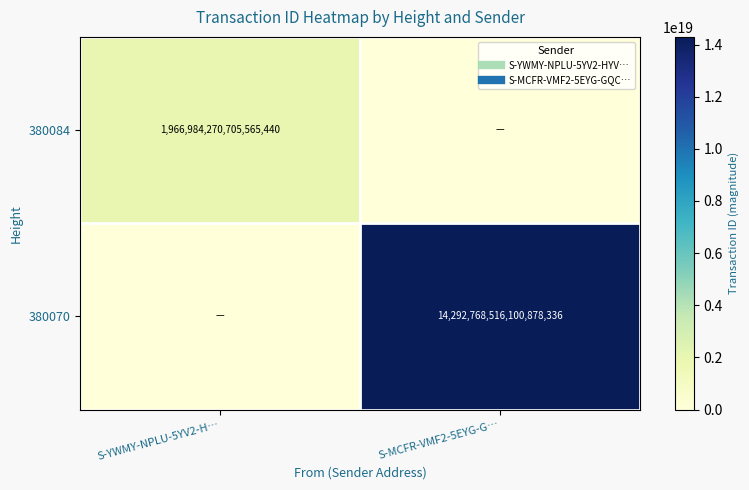

Which series changed the most between S-YWMY-NPLU-5YV2-H… and S-MCFR-VMF2-5EYG-G…?

380070